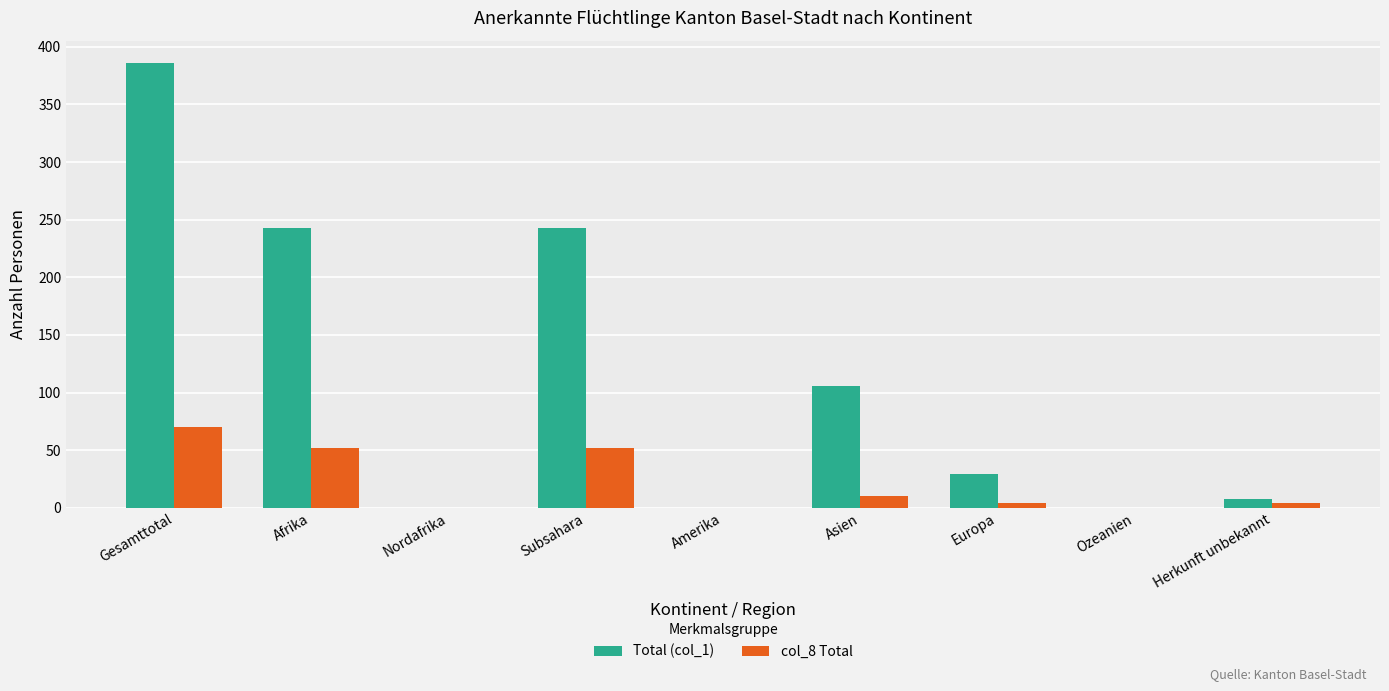

Reading left to right, what are all the values shown in this chart?

Total (col_1): 386	243	0	243	0	106	29	0	8
col_8 Total: 70	52	0	52	0	10	4	0	4